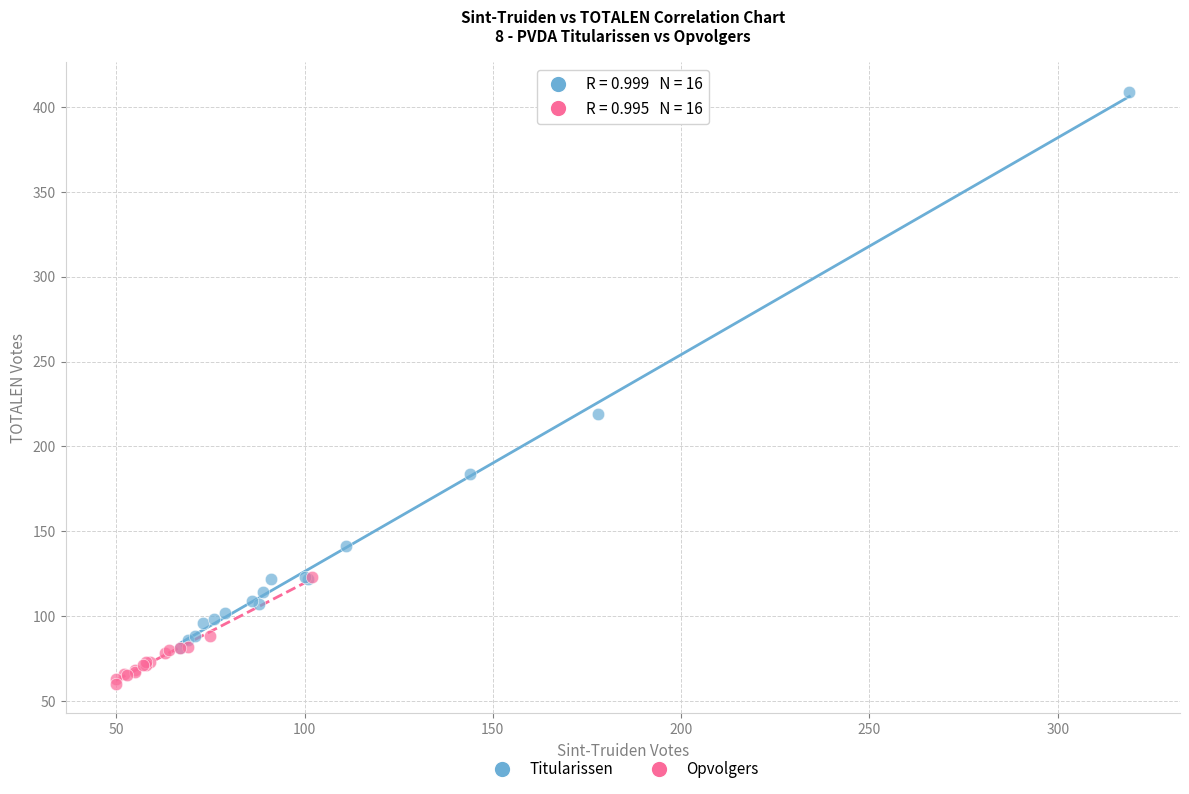

Which series contains the highest Y value?

Titularissen